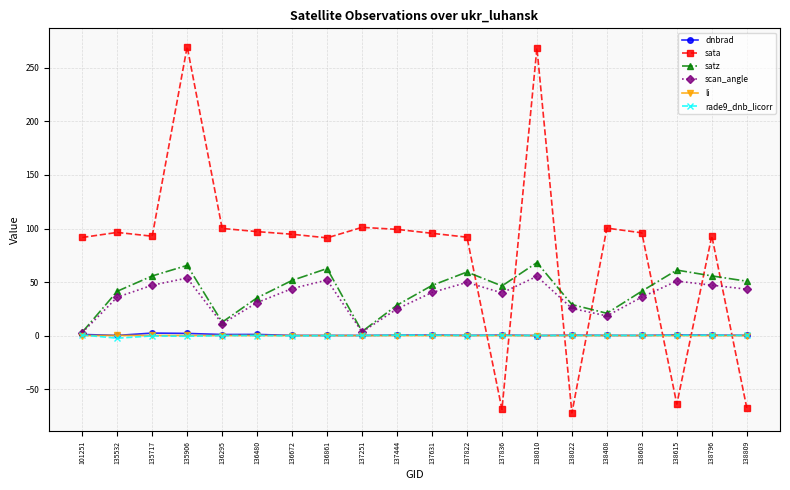

The scan_angle series shows 55.3 at 138010. True or false?

True